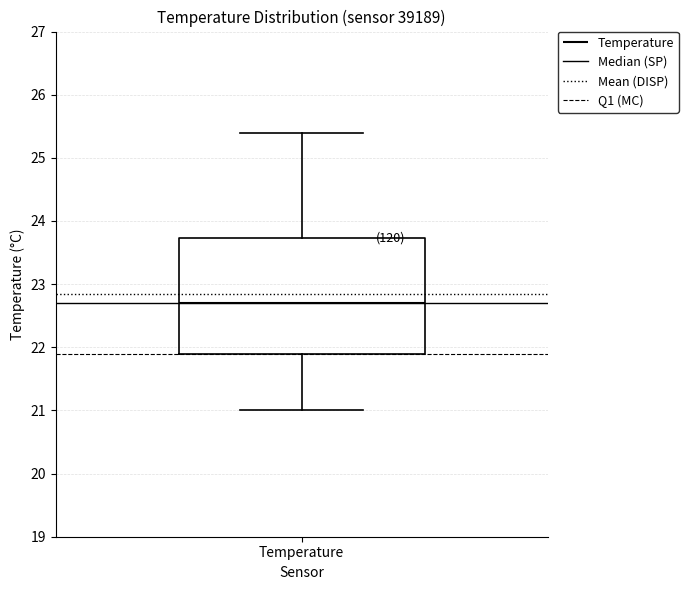

Transcribe this box plot: give where the median line is, the range the box spans, and where the two whiskers end, as read against the y-axis. The values are not printed on the chart, so give them approximately, as read against the axis.

median 22.7, box 21.9 to 23.7, whiskers 21.0 to 25.4